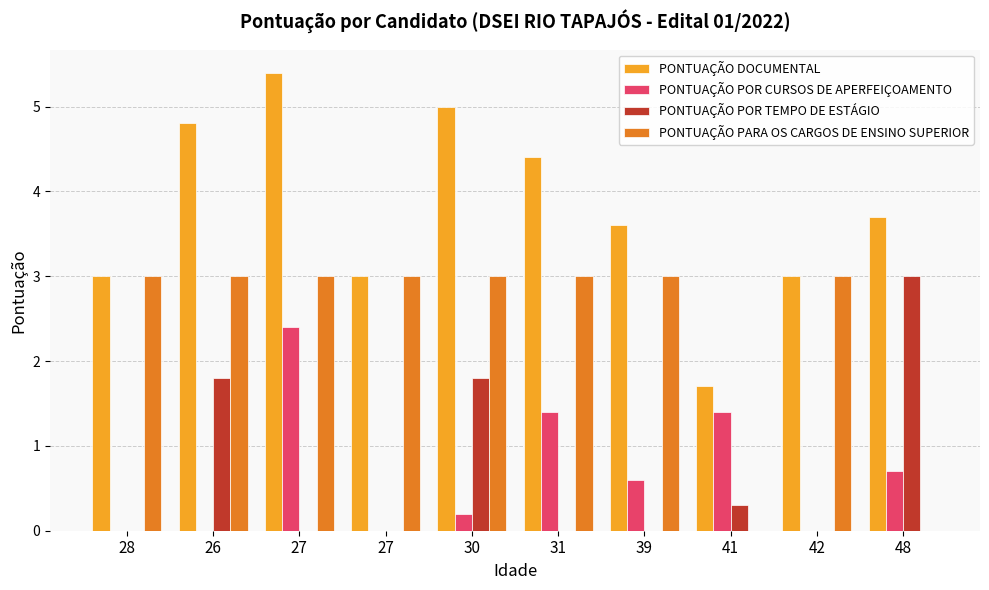

Count the number of data series in this chart.

4